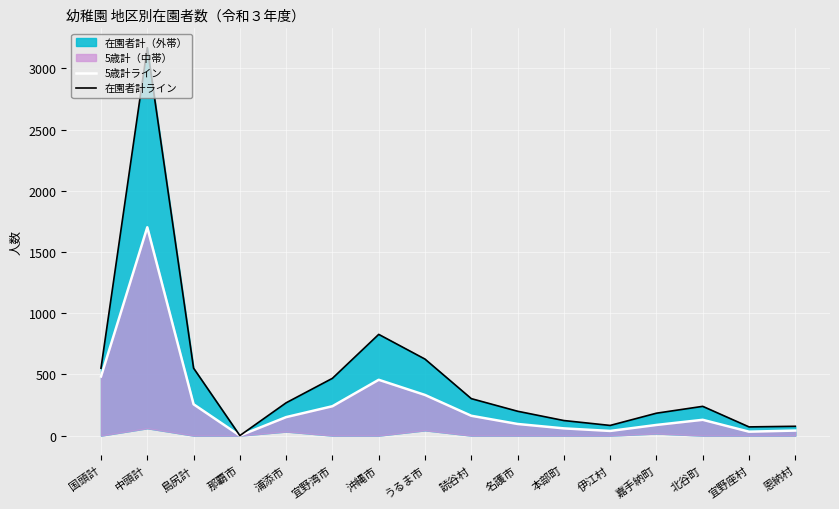

What is the maximum value for 在園者計ライン?

3169